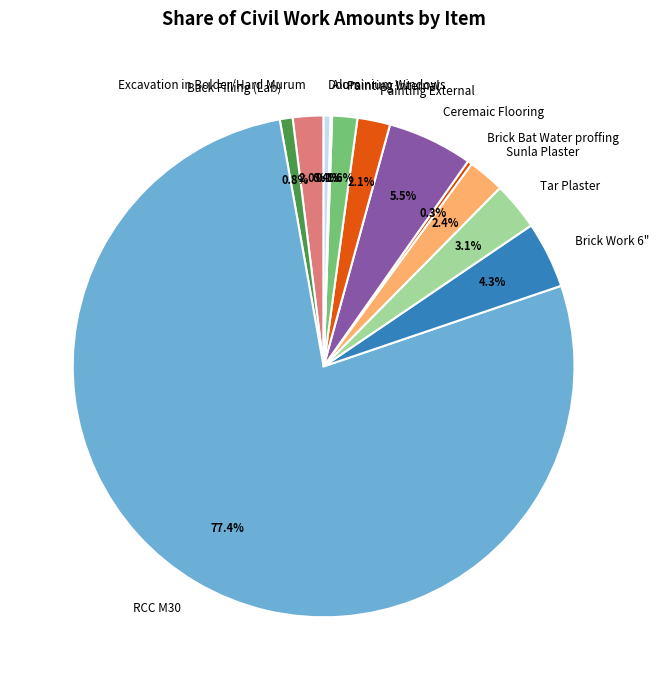

What is the largest slice in the pie chart?

RCC M30